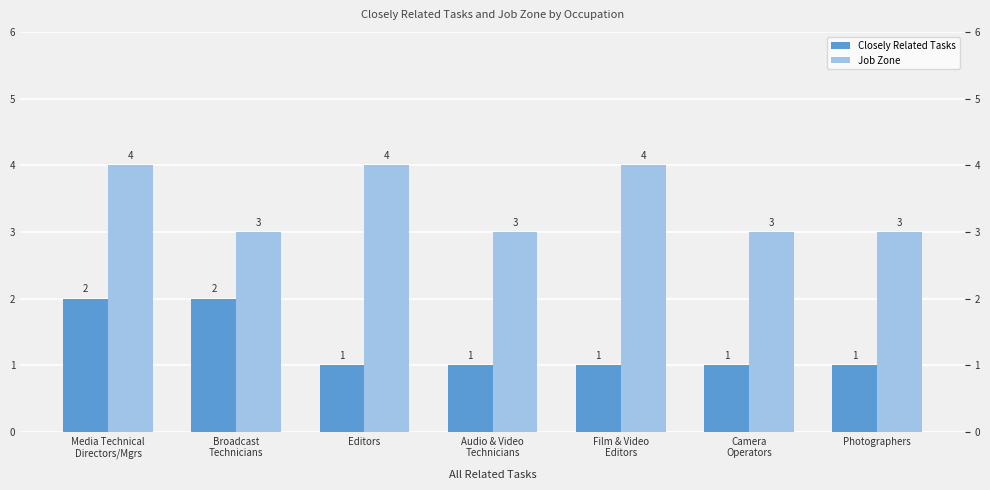

Does the chart contain stacked bars?

No